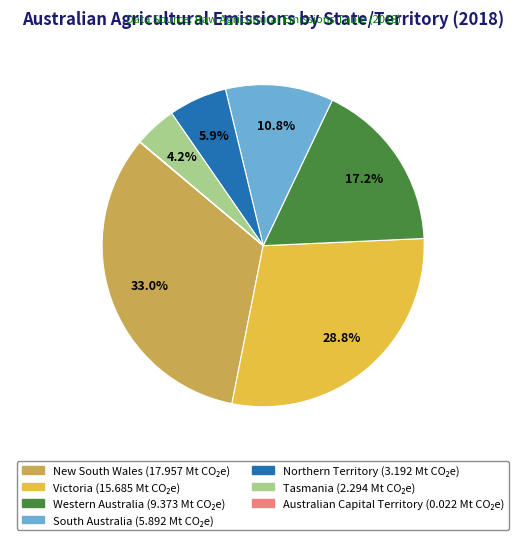

To the nearest percent, what is the average slice percentage?

14%